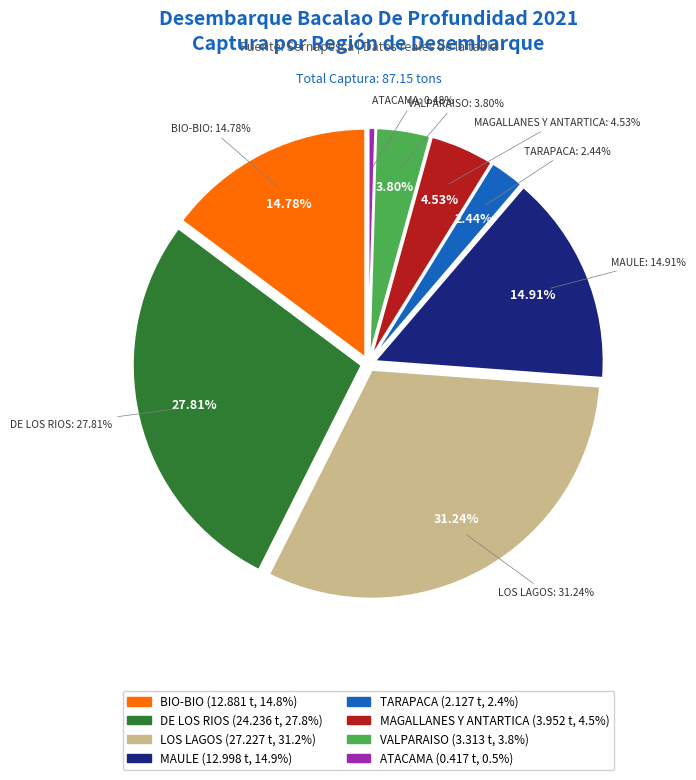

Is it true that 2 is 16% of the pie?

False